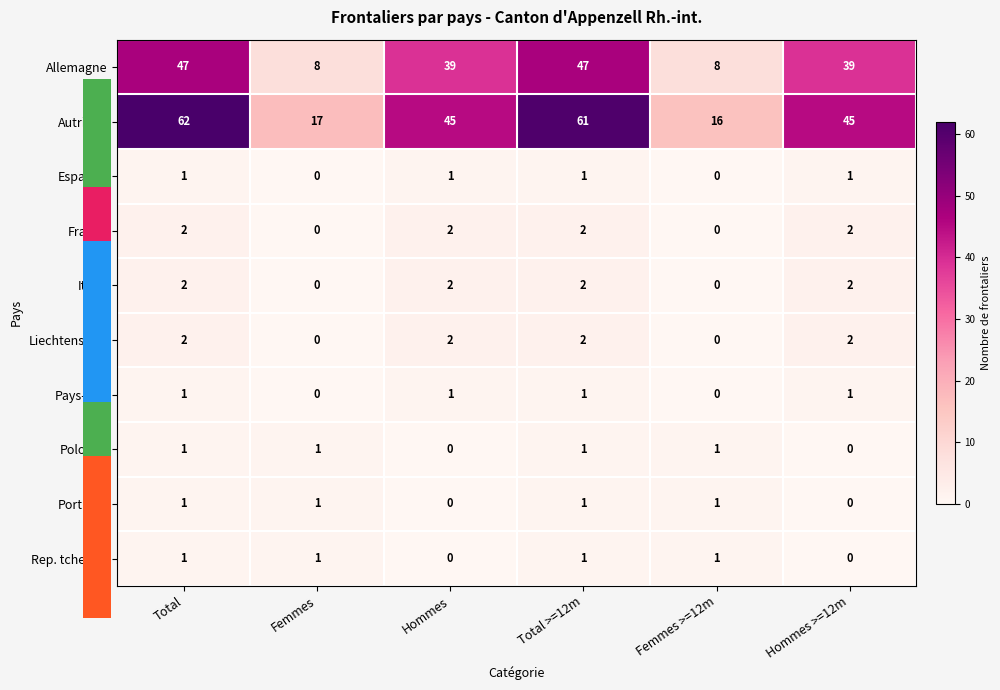

How many values in the France series are below 2?

2